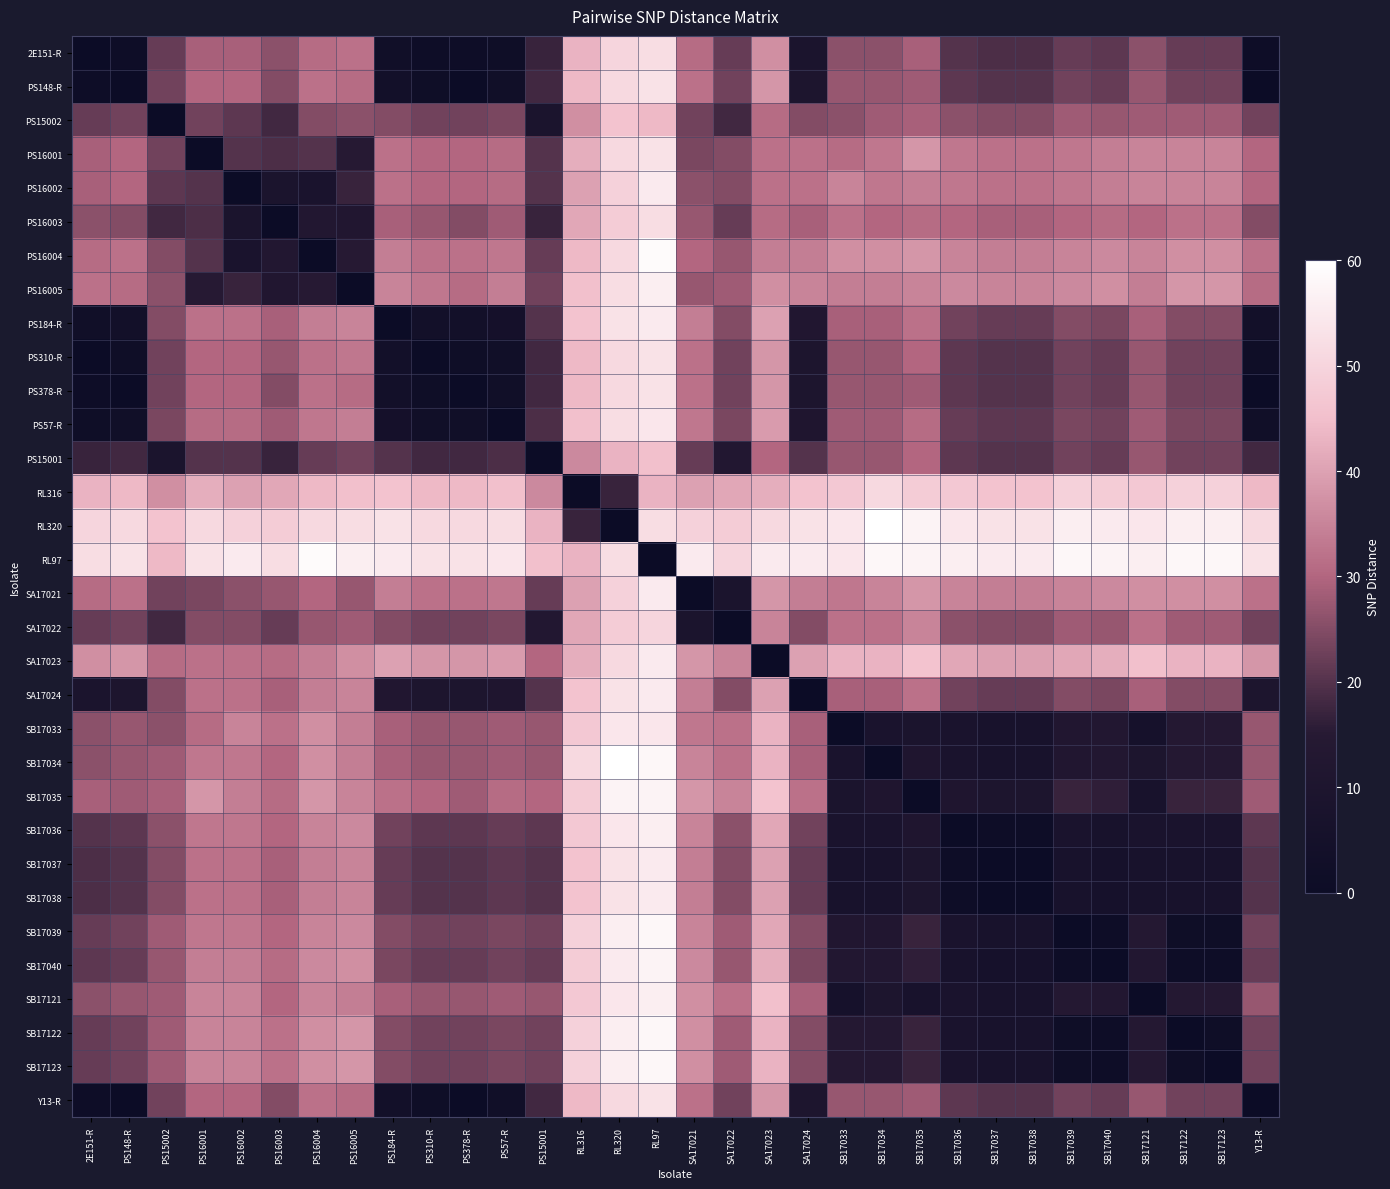

What is the total value across all series at SB17036?

713